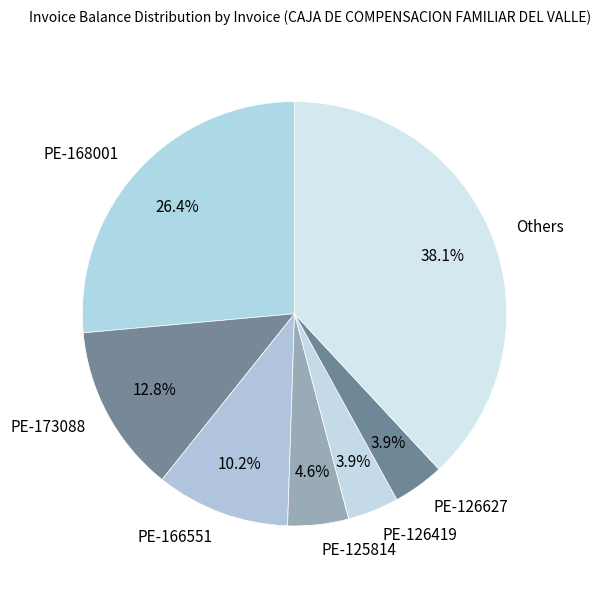

Which category has the biggest portion of the pie?

Others